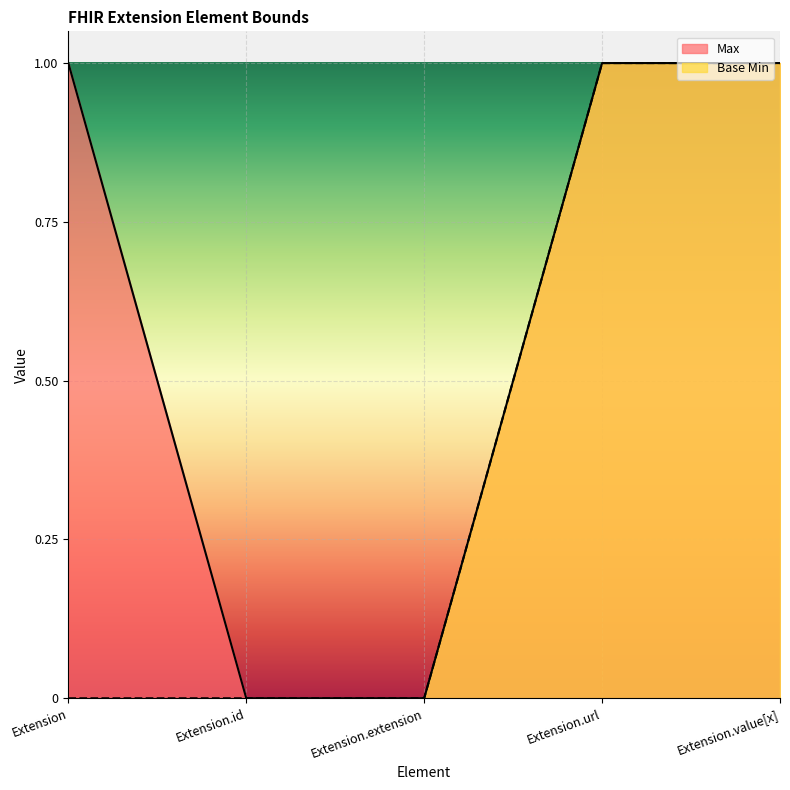

Is the value of Max at Extension.value[x] greater than the value of Base Min at Extension.extension?

Yes